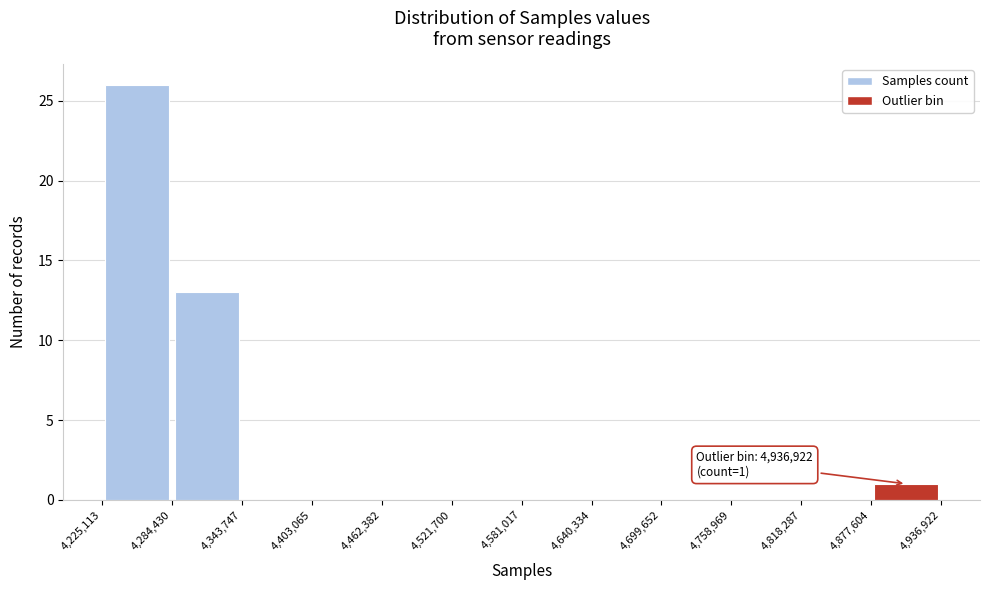

Over which range of the x-axis is the bar tallest?

4,225,113 to 4,284,430